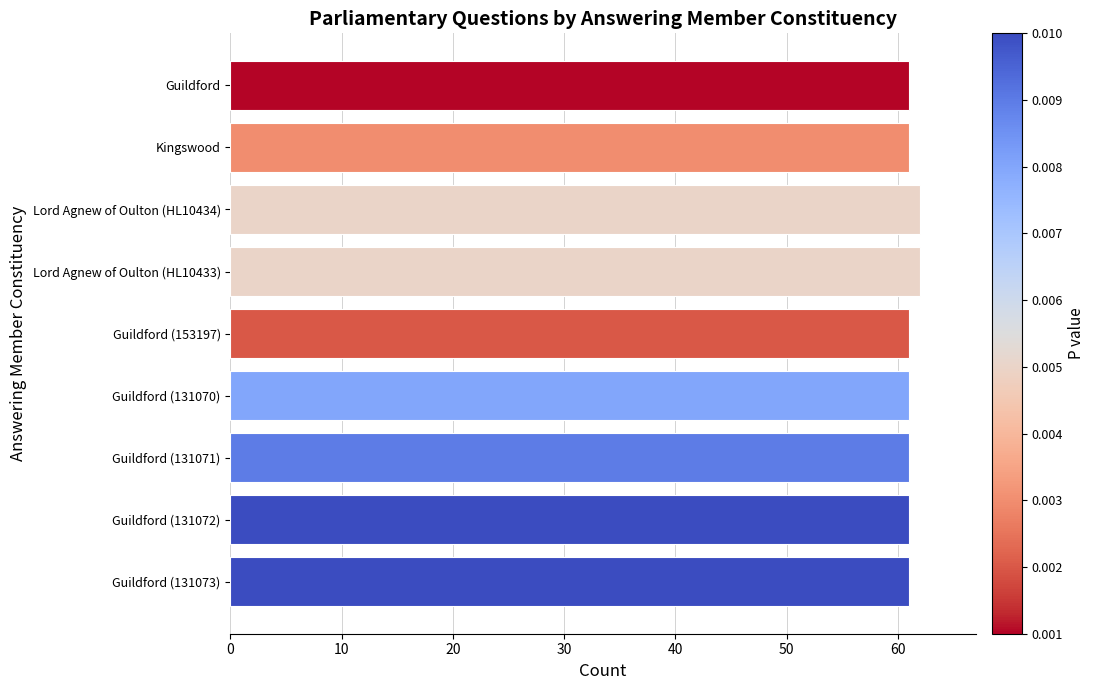

Reading top to bottom, extract all data points from this chart.

Guildford=61	Kingswood=61	Lord Agnew of Oulton (HL10434)=62	Lord Agnew of Oulton (HL10433)=62	Guildford (153197)=61	Guildford (131070)=61	Guildford (131071)=61	Guildford (131072)=61	Guildford (131073)=61